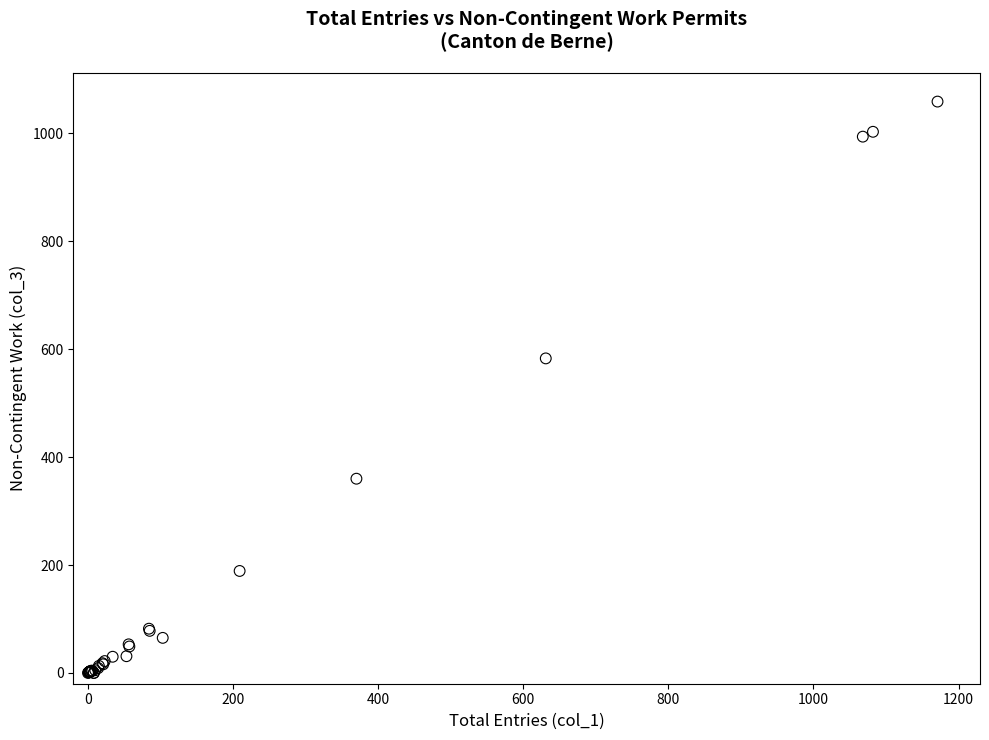

What Y value in the scatter plot is closest to 529?

583